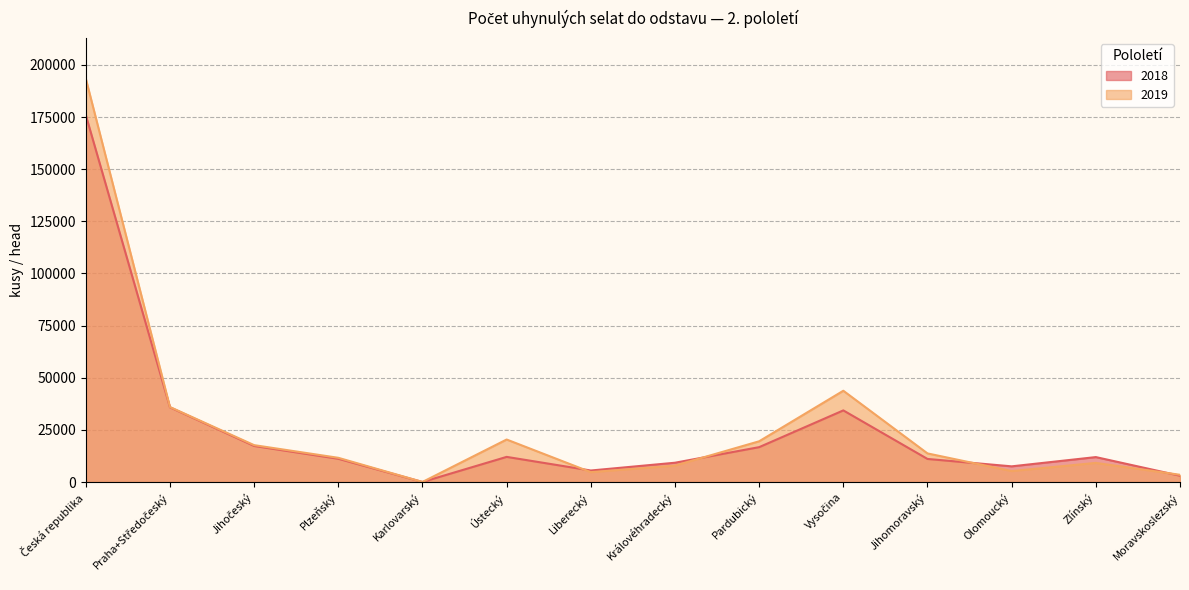

What is the sum of the 2019 values at Ústecký and Česká republika?

213869